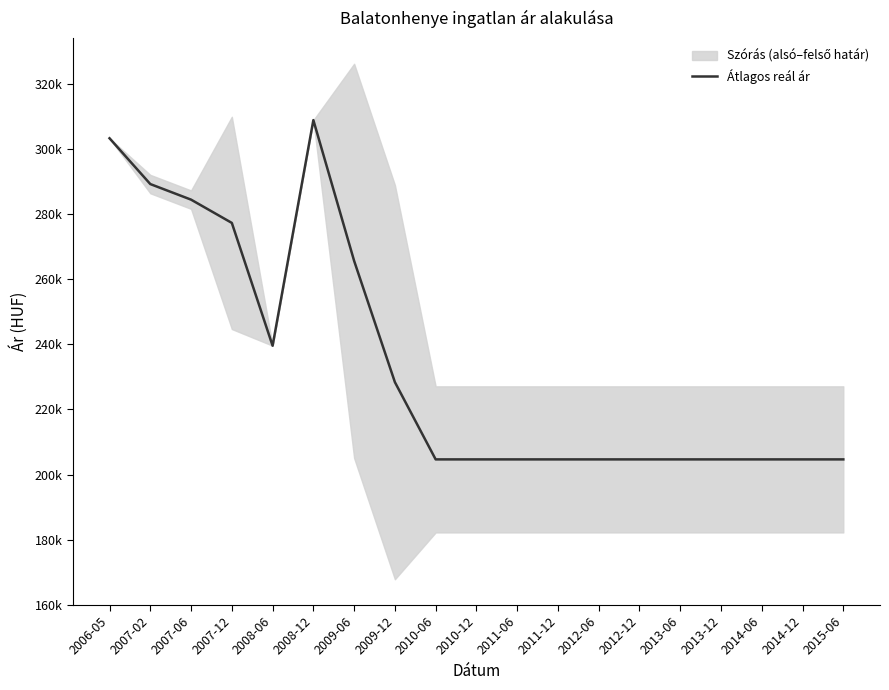

What is the value of the 7th point from the left?

265580